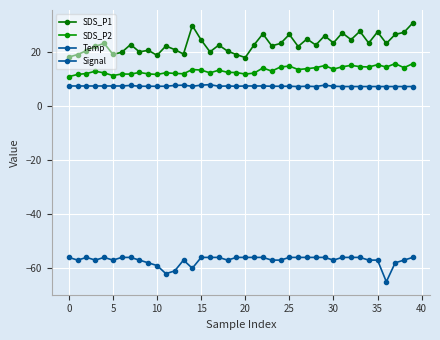

Does the chart have visible grid lines?

Yes